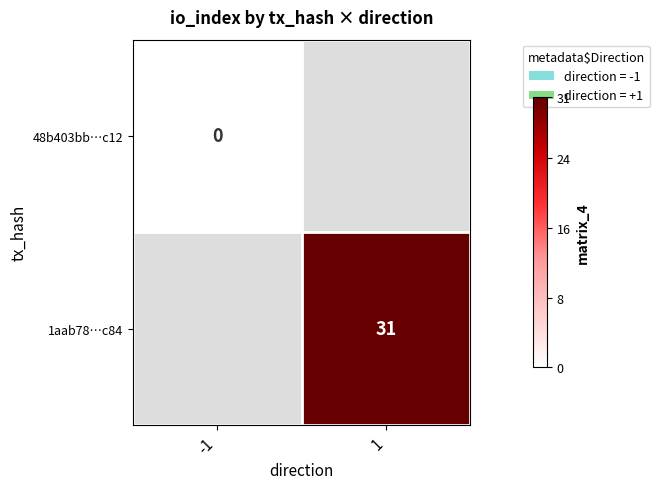

How many series are shown in this chart?

2